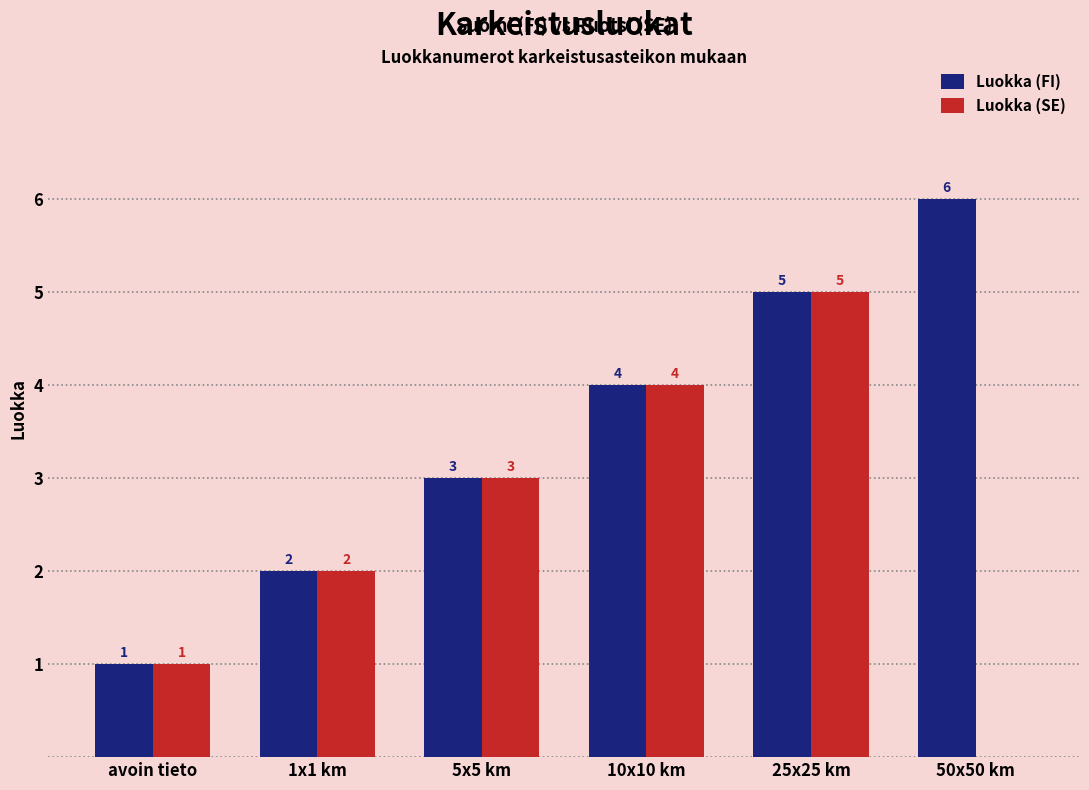

What is the sum of the Luokka (SE) values at avoin tieto and 25x25 km?

6